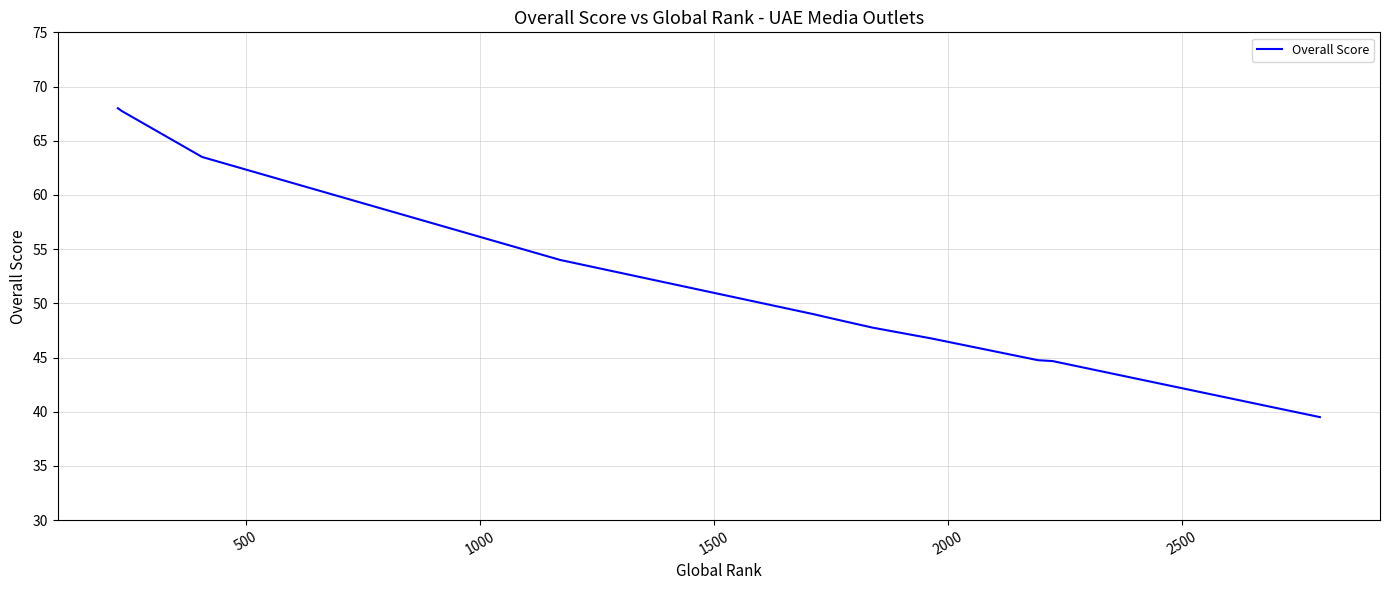

What is the difference between the maximum and minimum values?

28.5